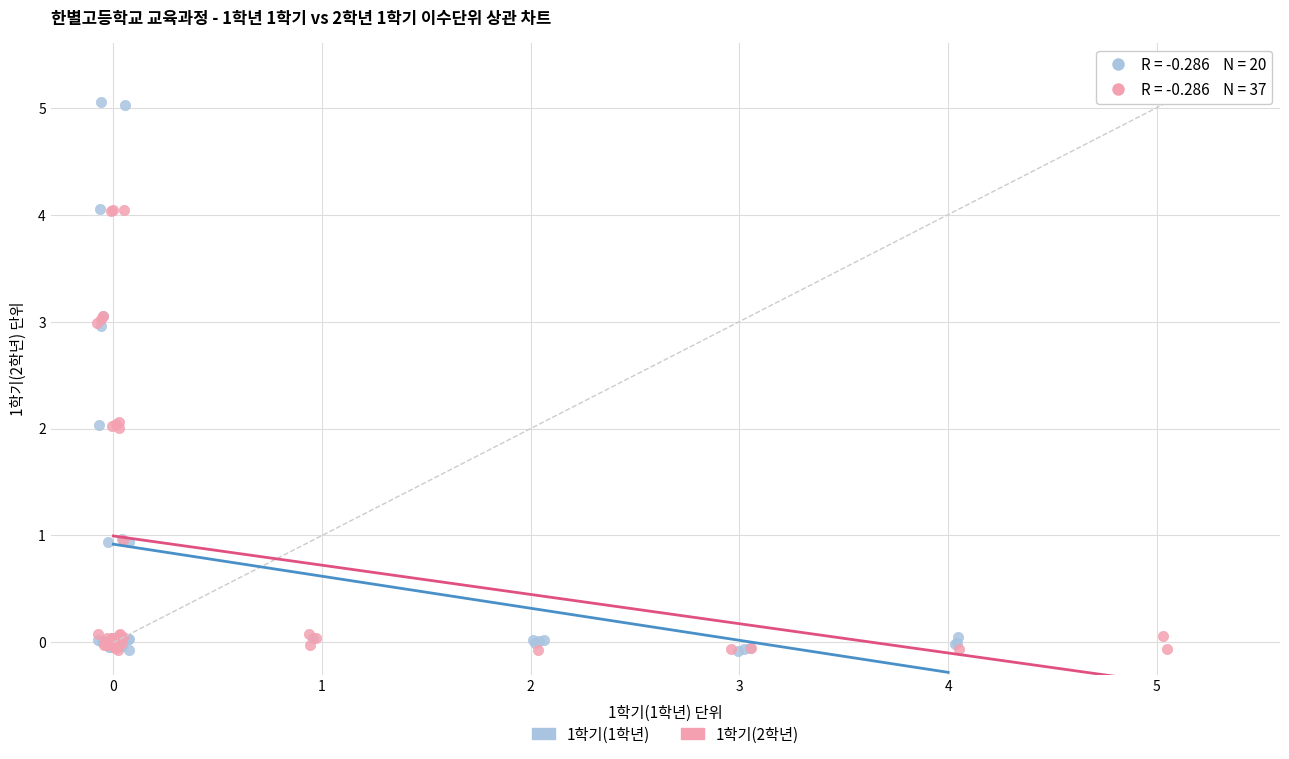

Which series has the largest Y range (max minus min)?

1학기(1학년)